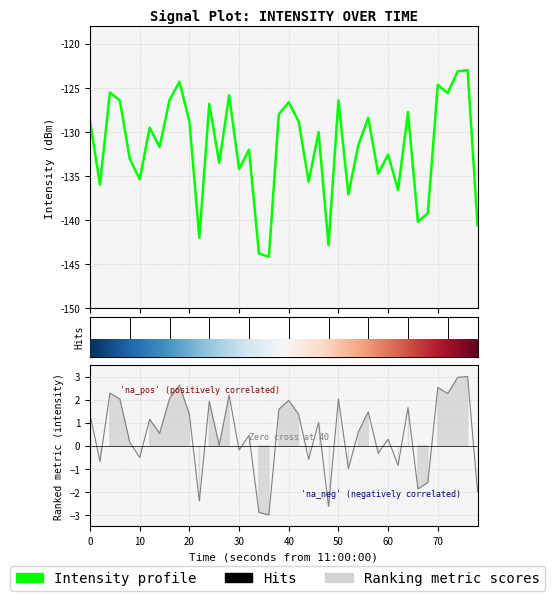

What is the difference between the maximum and minimum values?

21.1